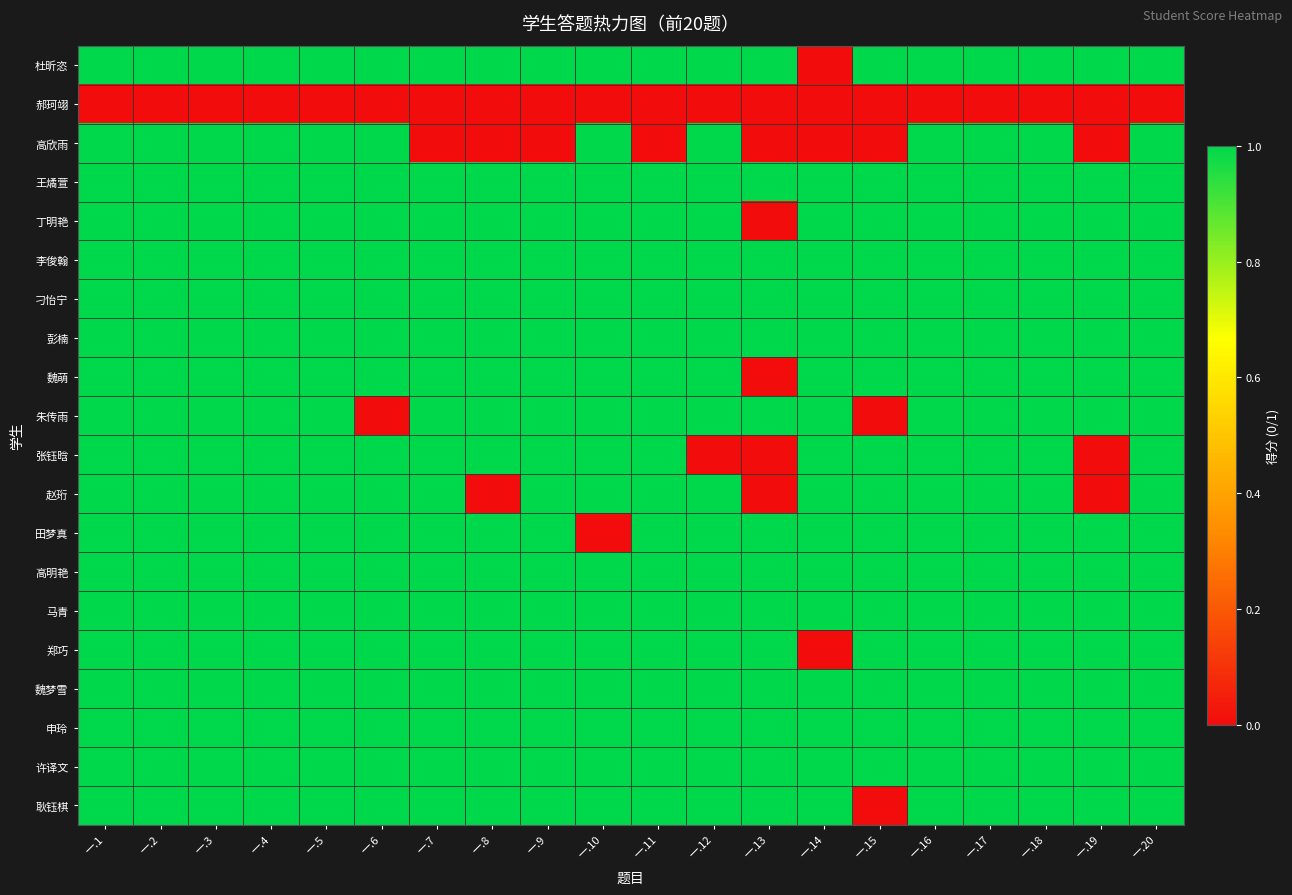

At which category is the sum across all series the highest?

一.1